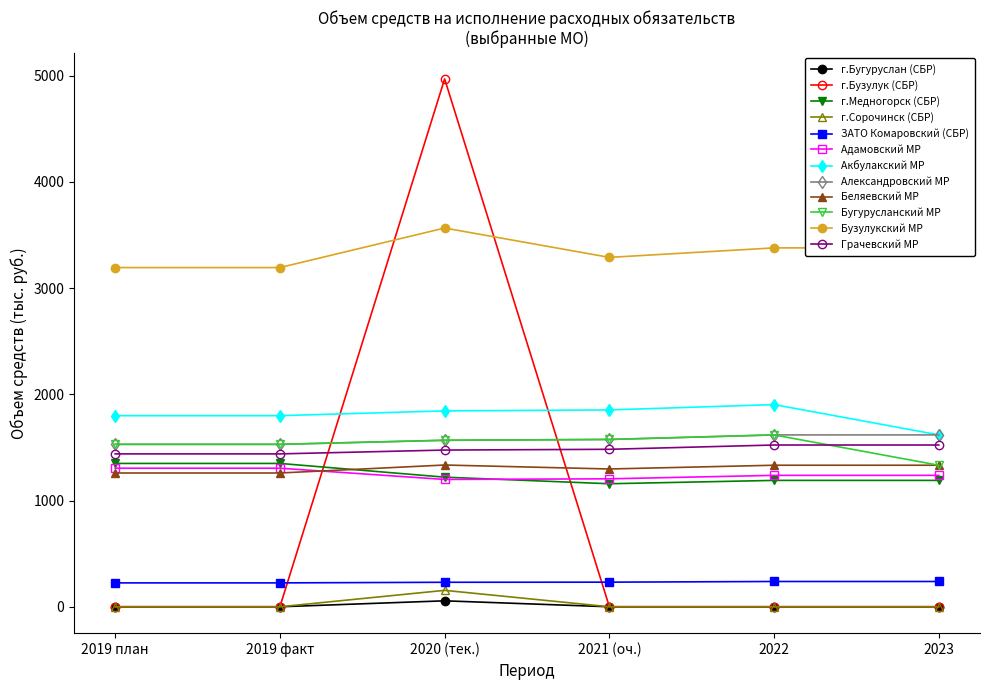

What is the label of the 1st point from the left?

2019 план